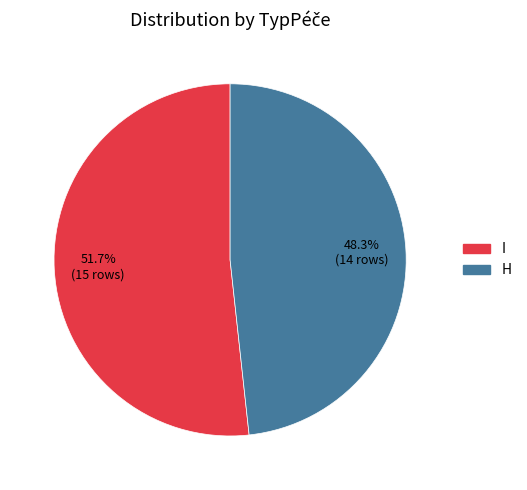

Which slice represents more than half of the pie?

I